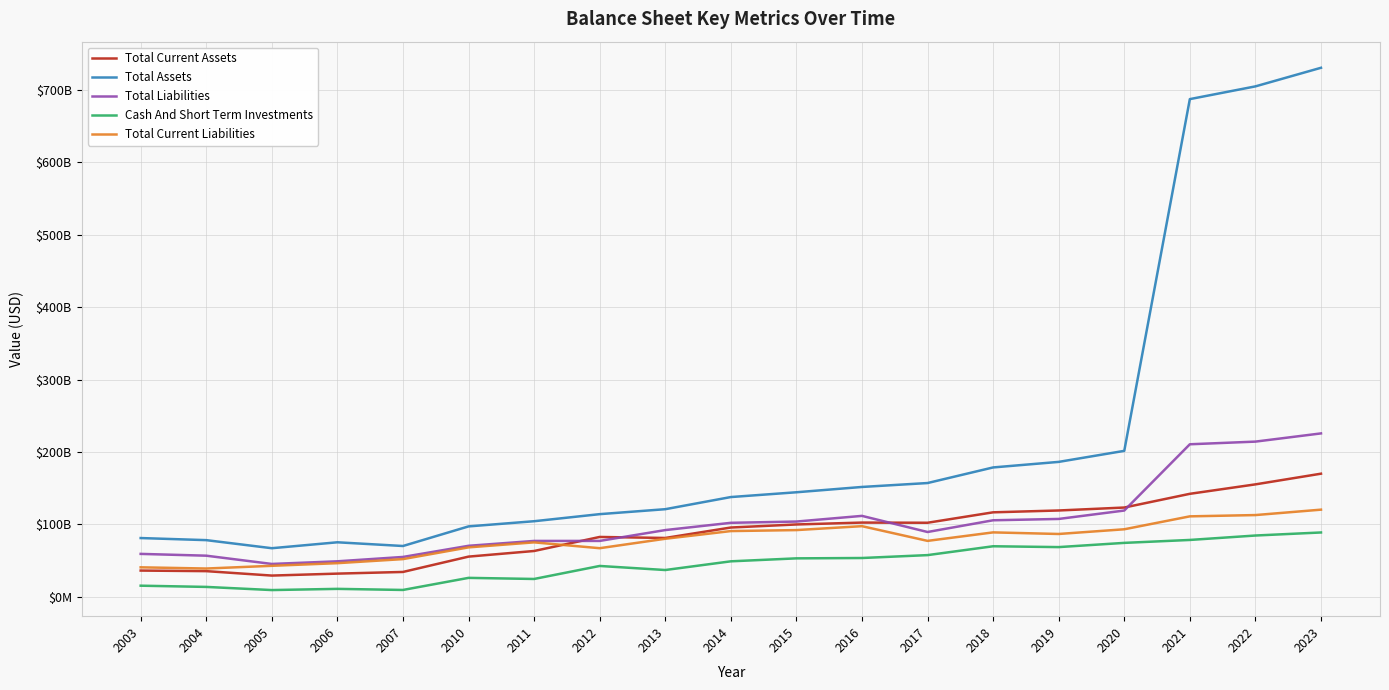

Reading left to right, list all the values displayed in this chart.

Total Current Assets: 36107930000	35319446000	29194542000	31896922000	34195779000	55392800000	63168900000	82557700000	81156600000	95595100000	99821000000	102422700000	102180000000	116600000000	119140000000	123210000000	142170000000	155220000000	169980000000
Total Assets: 81046949000	78165753000	66998159000	75185680000	70059812000	97135400000	104298100000	114072500000	120918400000	137693100000	144308000000	151648500000	157060000000	178620000000	186290000000	201530000000	687570000000	705170000000	730870000000
Total Liabilities: 59154558000	56679050000	45263928000	48903998000	54923255000	70341500000	77058800000	77078700000	92062100000	102097400000	103843600000	111680900000	89400000000	105610000000	107440000000	119070000000	210630000000	214300000000	225650000000
Cash And Short Term Investments: 15215508000	13526612000	9176440000	10823656000	9323484000	26019100000	24504800000	42483400000	36868000000	48888000000	52983700000	53466300000	57460000000	69700000000	68540000000	74370000000	78420000000	84540000000	88750000000
Total Current Liabilities: 40595867000	38932123000	42690266000	46337780000	51950356000	68160100000	75089300000	67019000000	80055200000	90686300000	92051900000	97473100000	77140000000	88870000000	86670000000	93170000000	111030000000	112800000000	120280000000